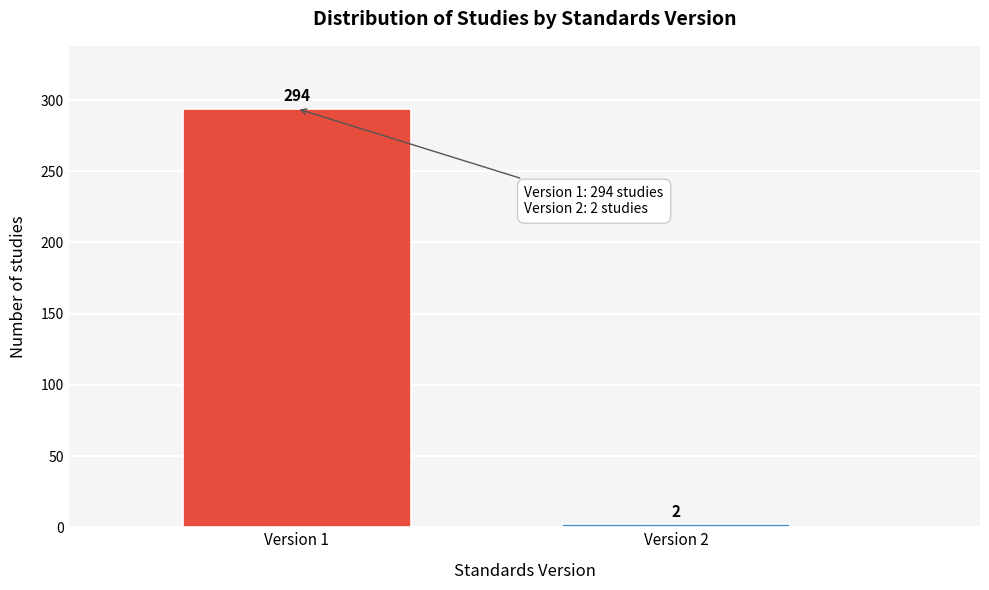

Reading left to right, what are all the values shown in this chart?

294	2